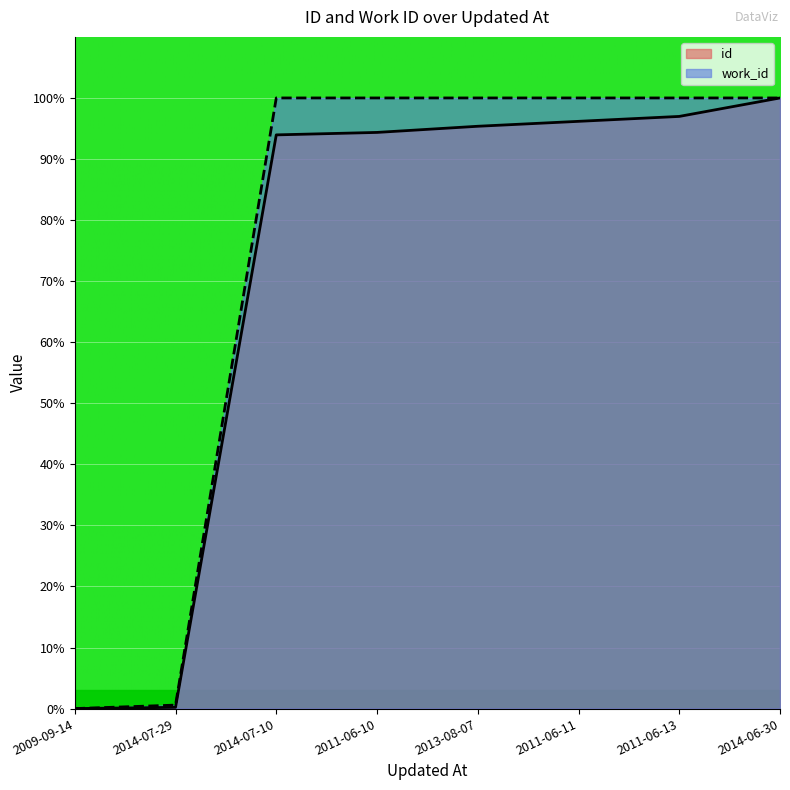

What is the greatest value displayed?

100.0